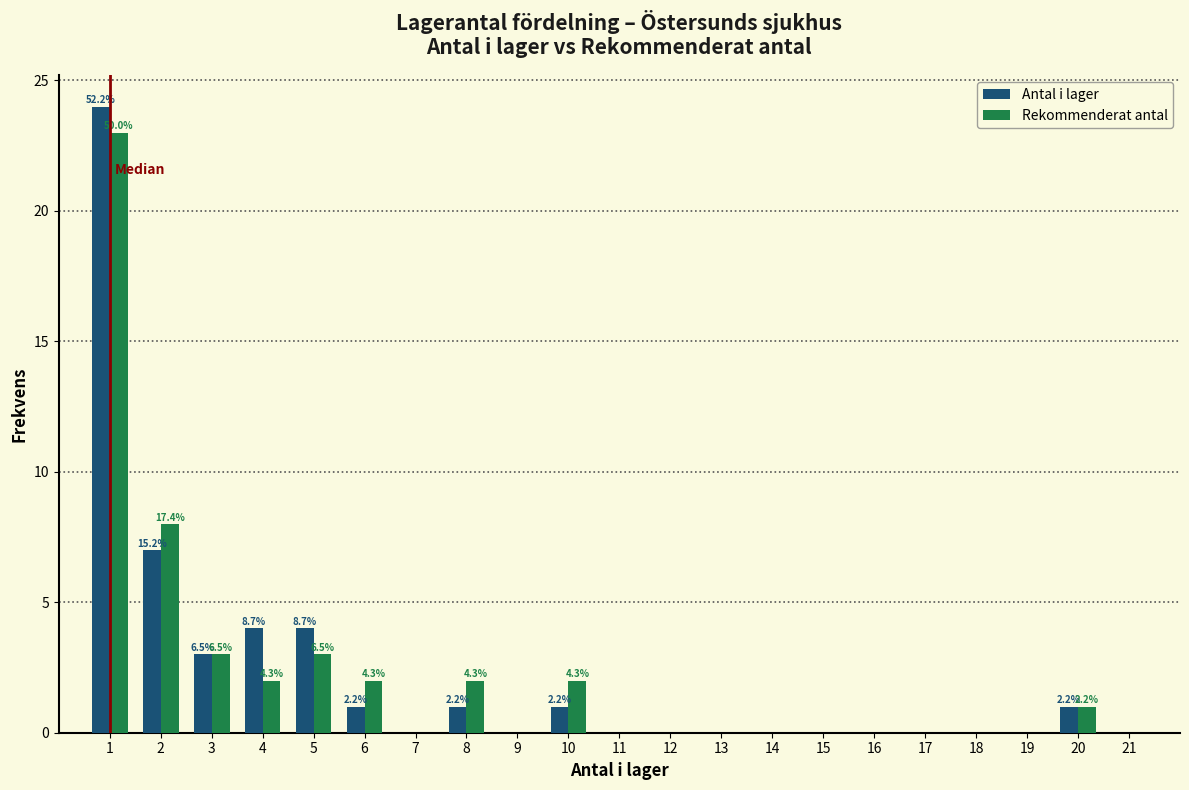

In the Rekommenderat antal series, which range on the x-axis has the tallest bar?

0.5 to 1.5